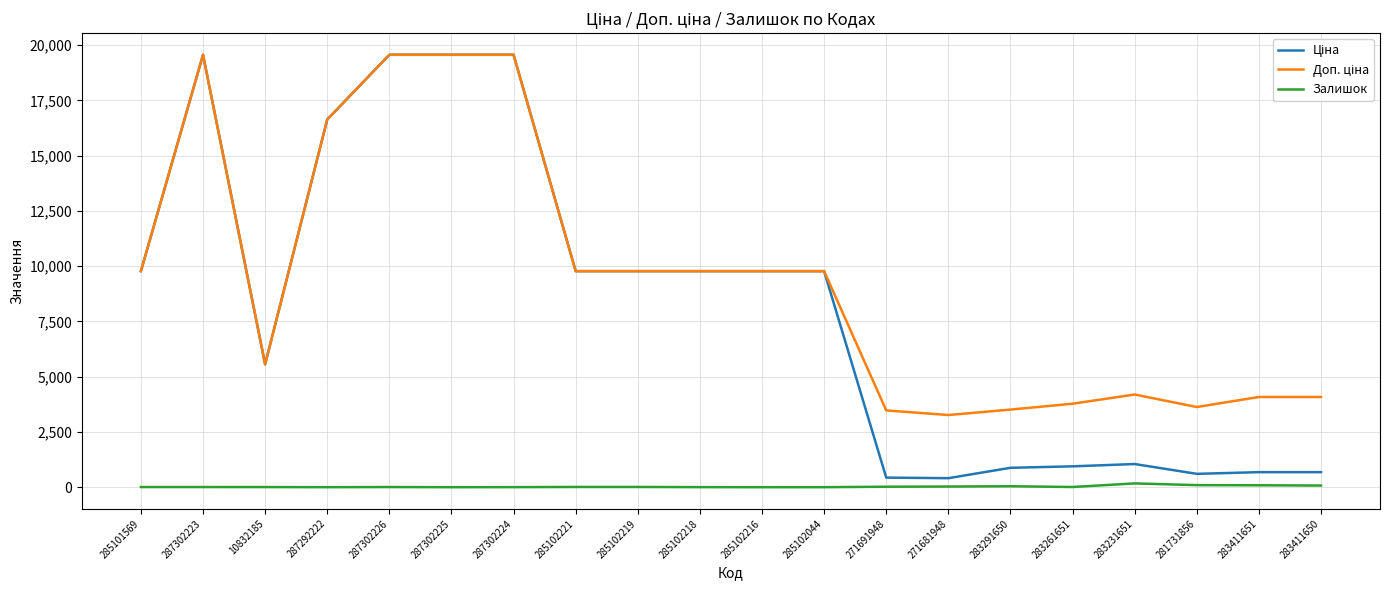

True or false: Залишок has a value of 9.0 at 283261651.

True